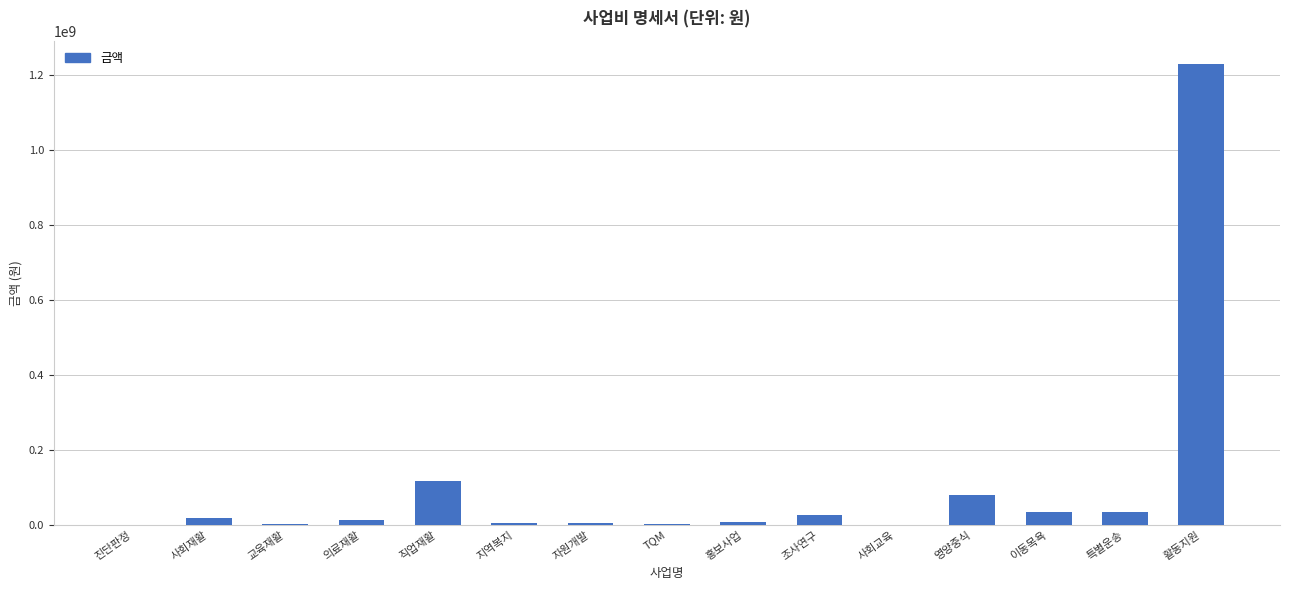

What is the greatest value displayed?

1229729103